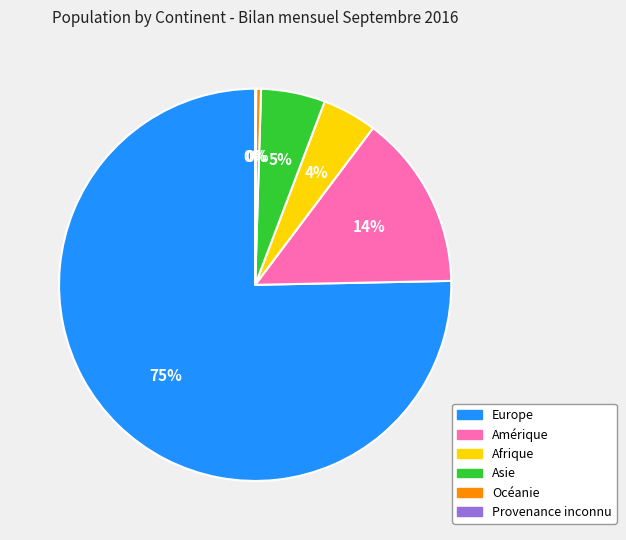

Between Asie and Europe, which is larger?

Europe